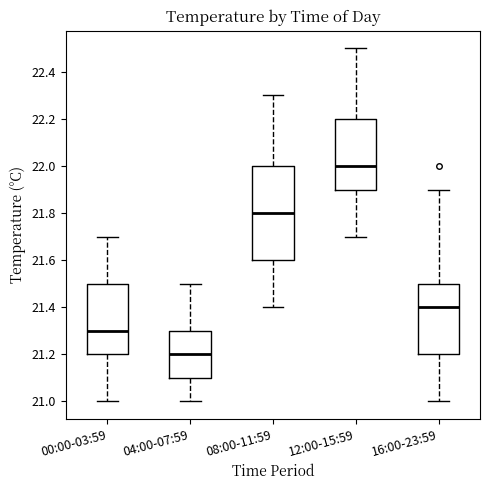

Where does the median line of the box for 12:00-15:59 sit on the y-axis? The values are not printed on the chart, so give them approximately, as read against the axis.

22.0